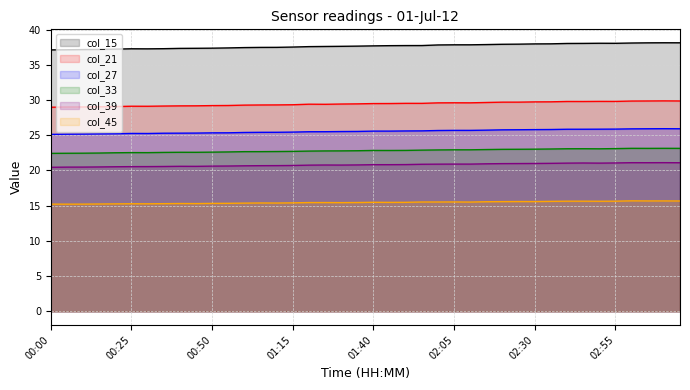

What is the sum of the col_45 values at 03:00 and 00:30?

31.0